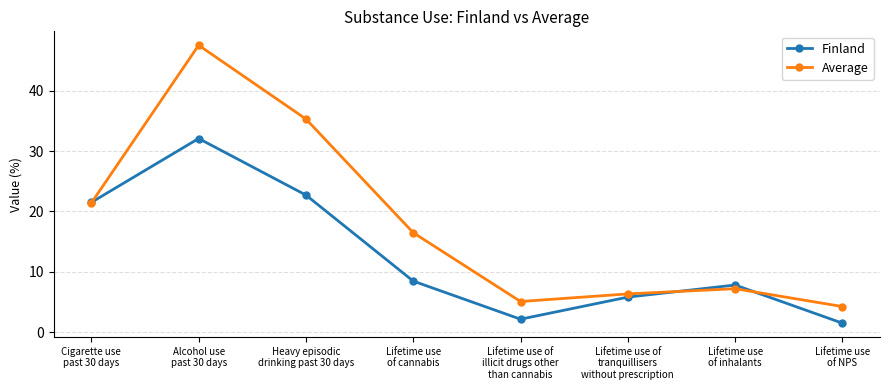

What is the value of the Finland point at the 6th from the left?

5.8